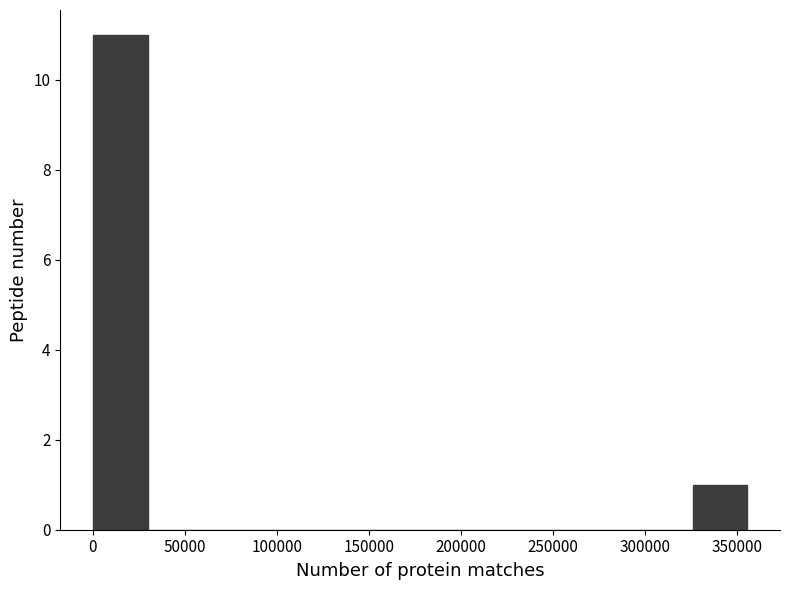

Reading left to right, list every bar in this chart as the range it spans on the x-axis followed by its height. Neither the bar edges nor the heights are printed on the chart, so give them approximately, as read against the axes.

0 to 30000: 11
30000 to 60000: 0
60000 to 90000: 0
90000 to 120000: 0
120000 to 150000: 0
150000 to 180000: 0
180000 to 210000: 0
210000 to 235000: 0
235000 to 265000: 0
265000 to 295000: 0
295000 to 325000: 0
325000 to 355000: 1